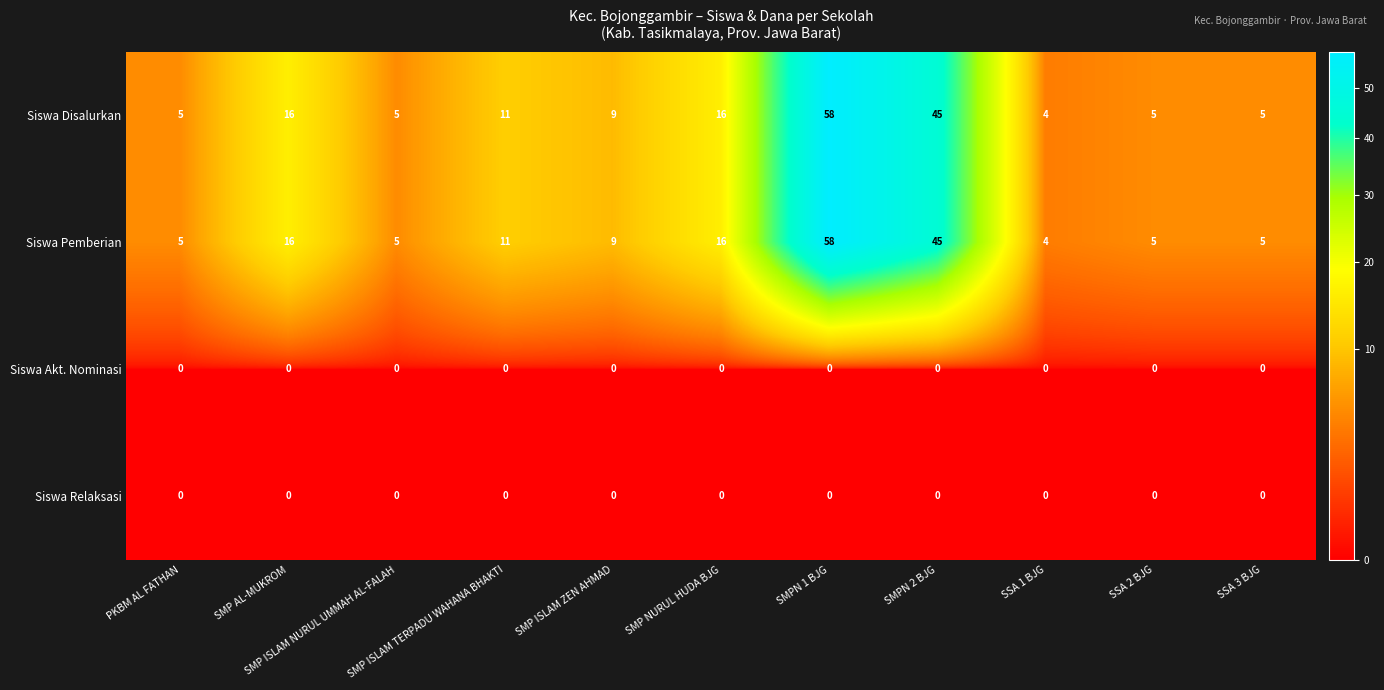

What is the difference between the maximum and minimum values in the Siswa Disalurkan series?

54